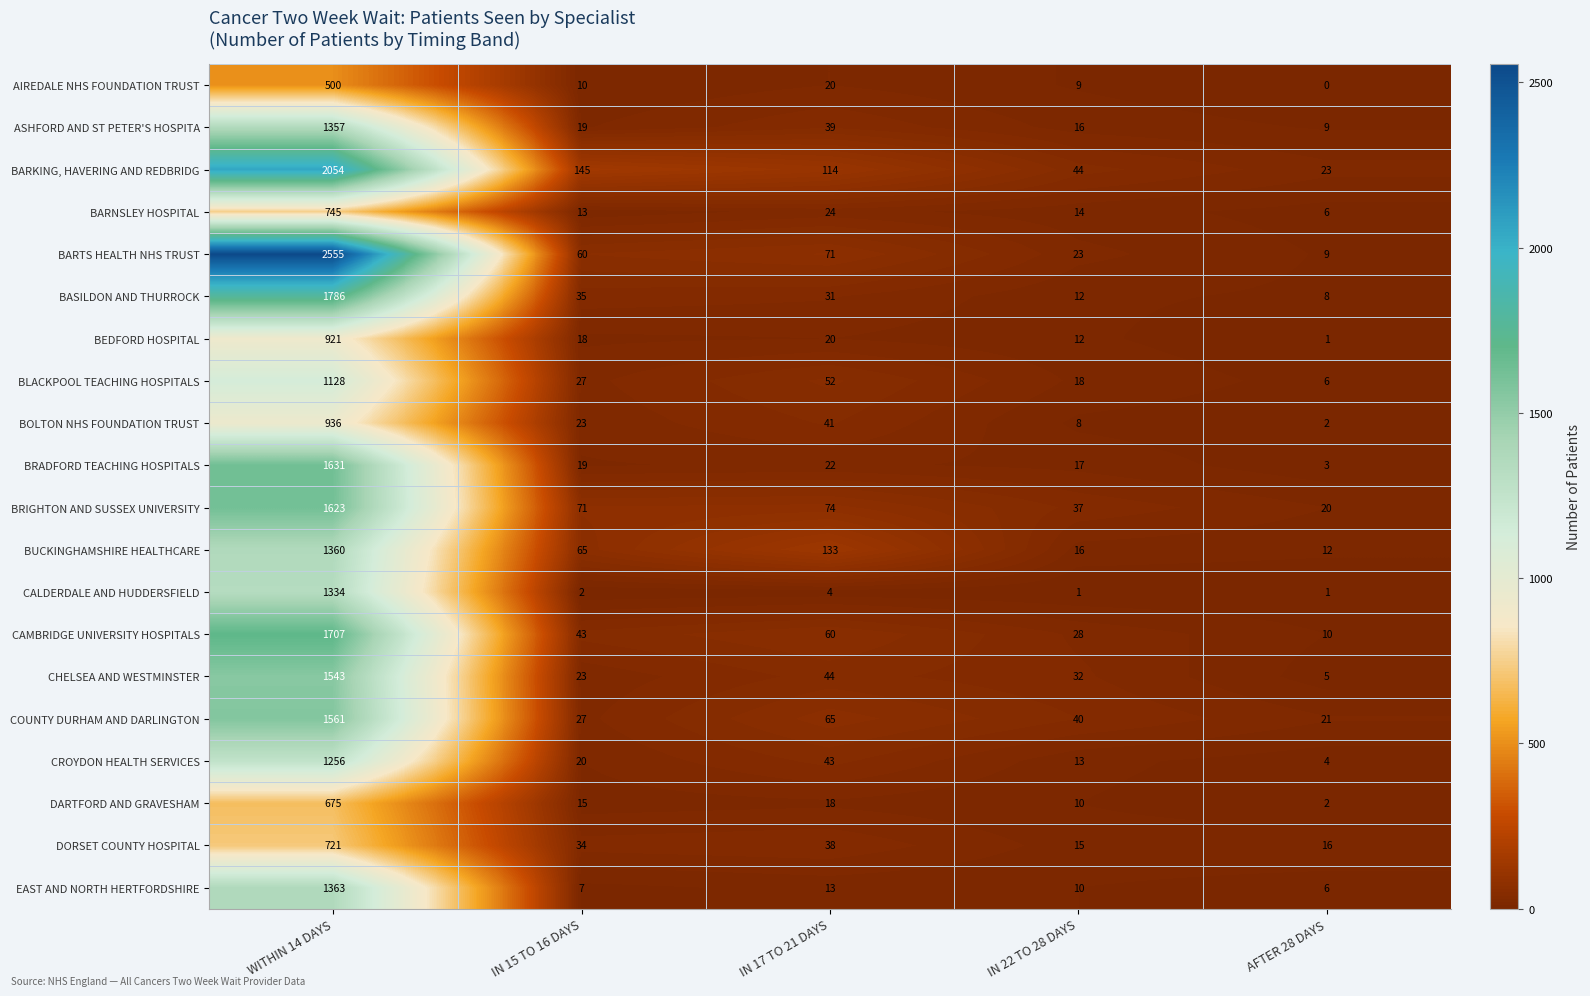

What is the greatest value displayed?

2555